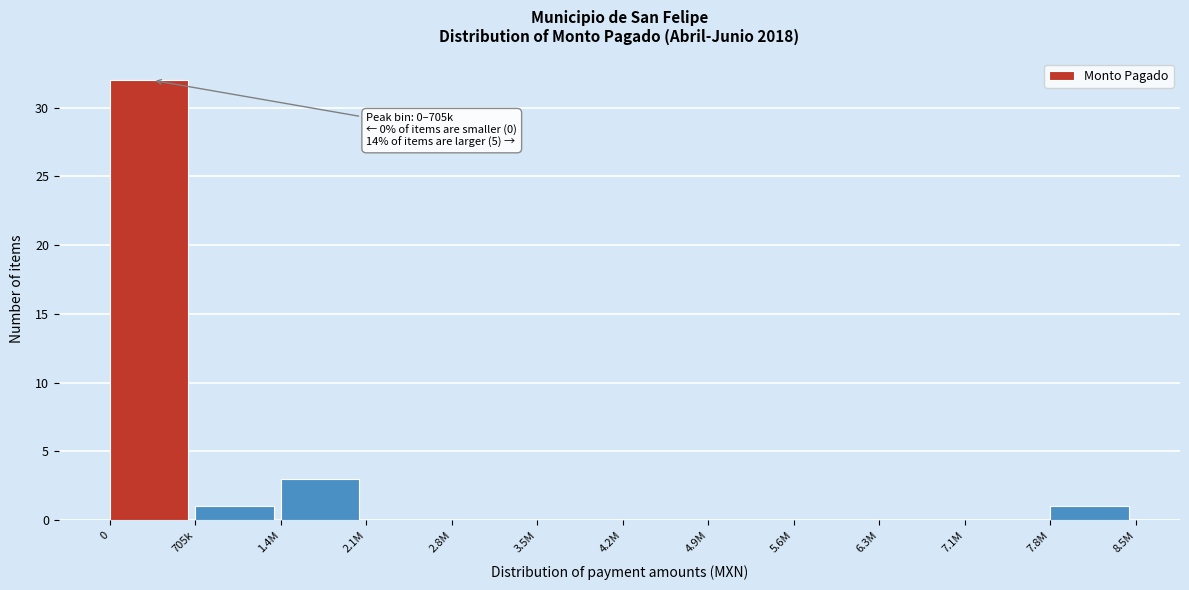

Reading left to right, what are all the values shown in this chart?

0=32	705k=1	1.4M=3	2.1M=0	2.8M=0	3.5M=0	4.2M=0	4.9M=0	5.6M=0	6.3M=0	7.1M=0	7.8M=1